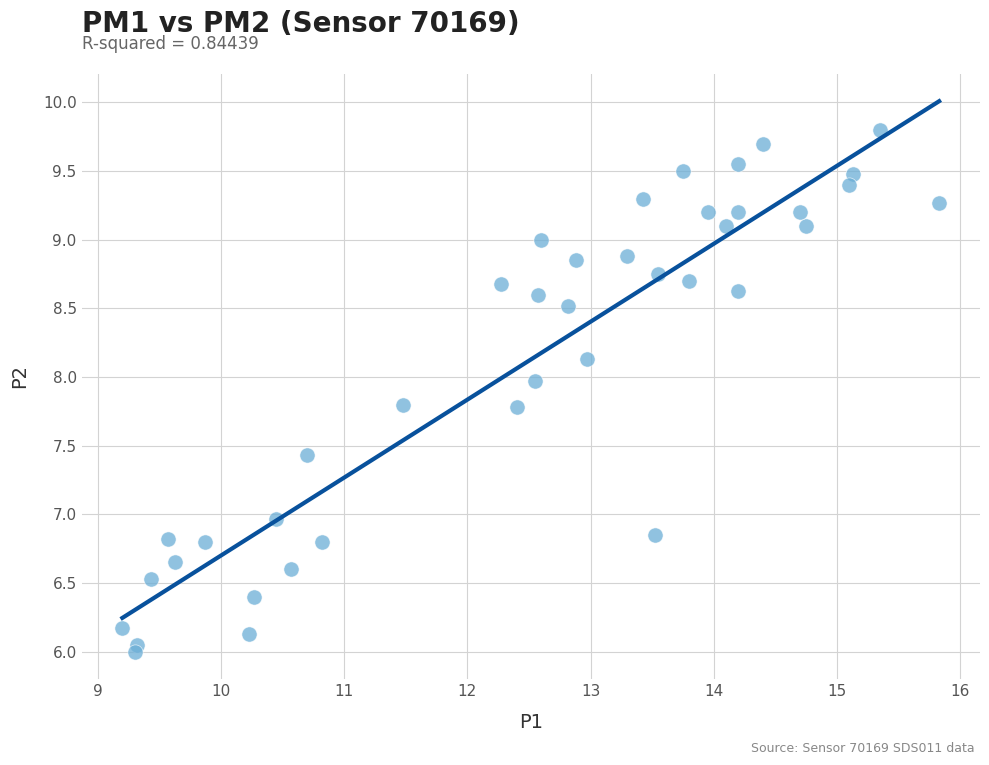

What is the range of Y values (max minus min)?

3.8